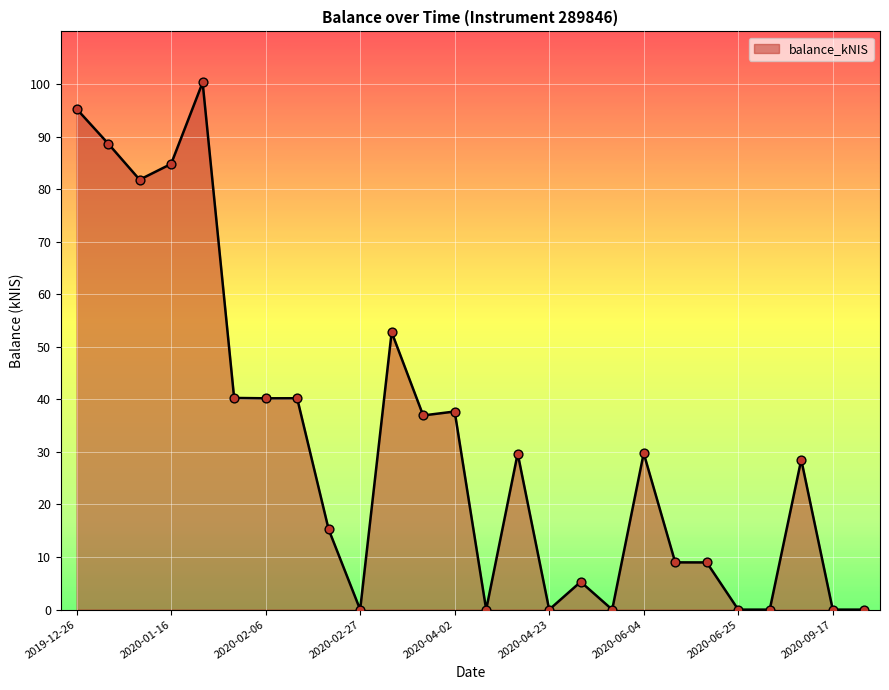

What is the maximum value shown in the chart?

100.3